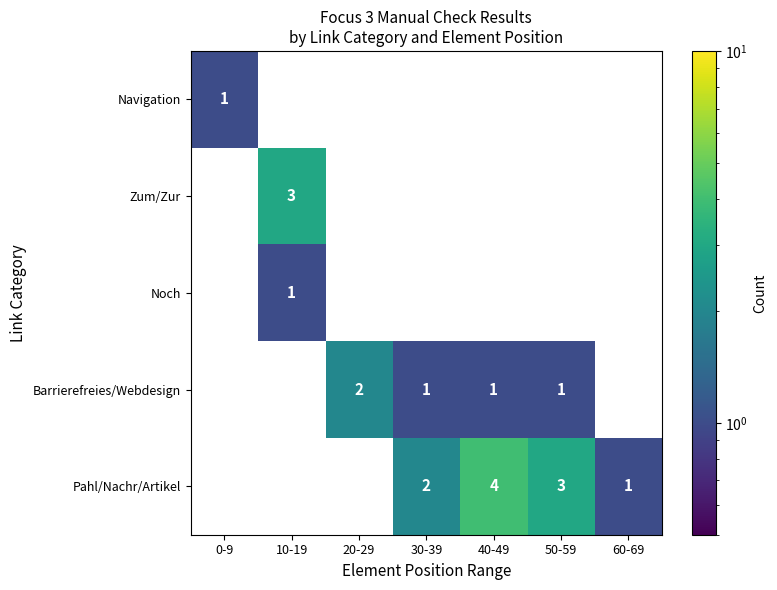

True or false: Pahl/Nachr/Artikel has a value of 3 at 50-59.

True